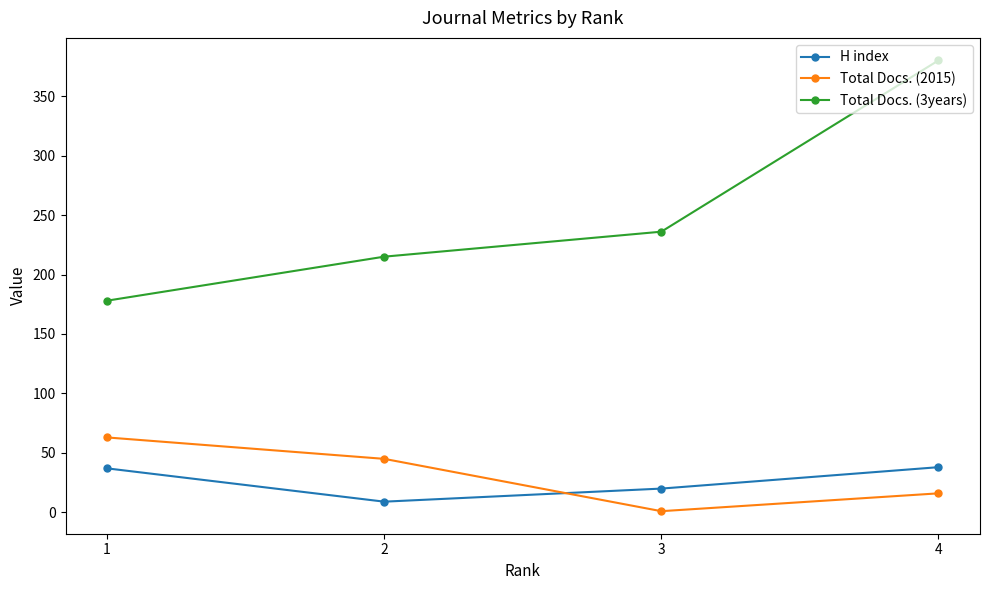

Which series has the largest range (max minus min)?

Total Docs. (3years)